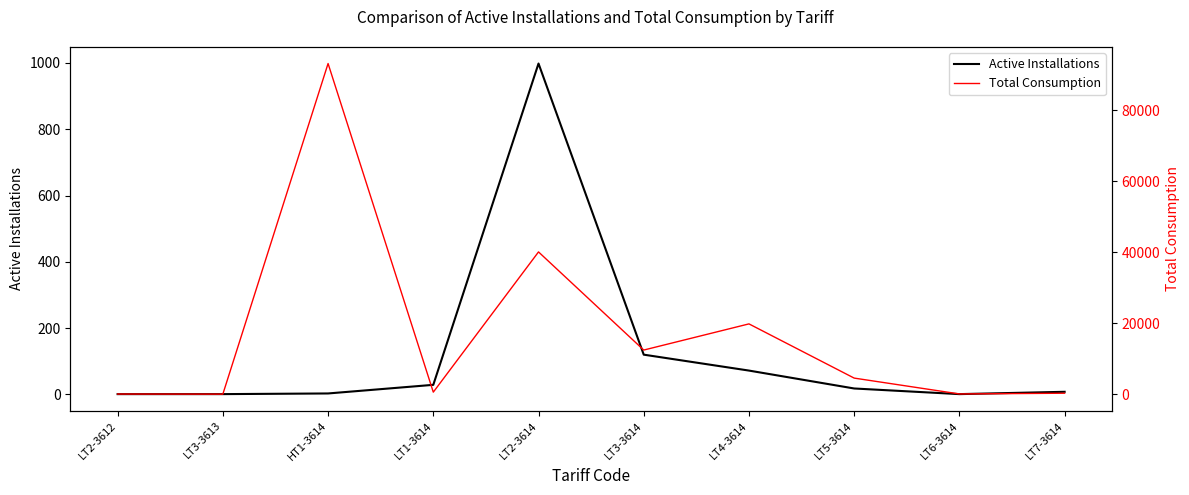

What position from the right is LT2-3614?

6